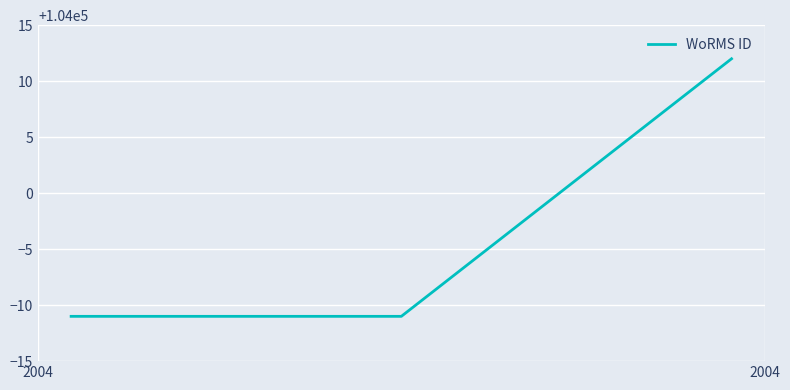

What is the average value?

103997